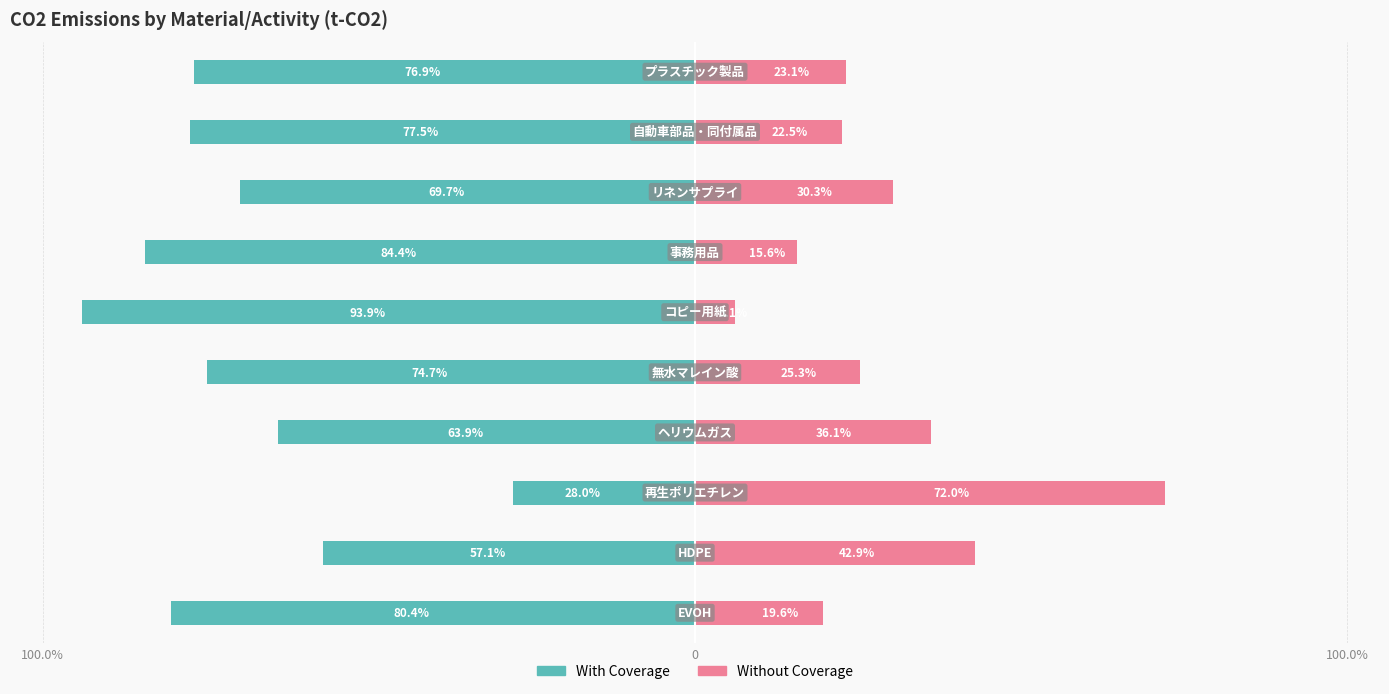

What is the value of the With Coverage bar at the 4th from the left?

-63.9